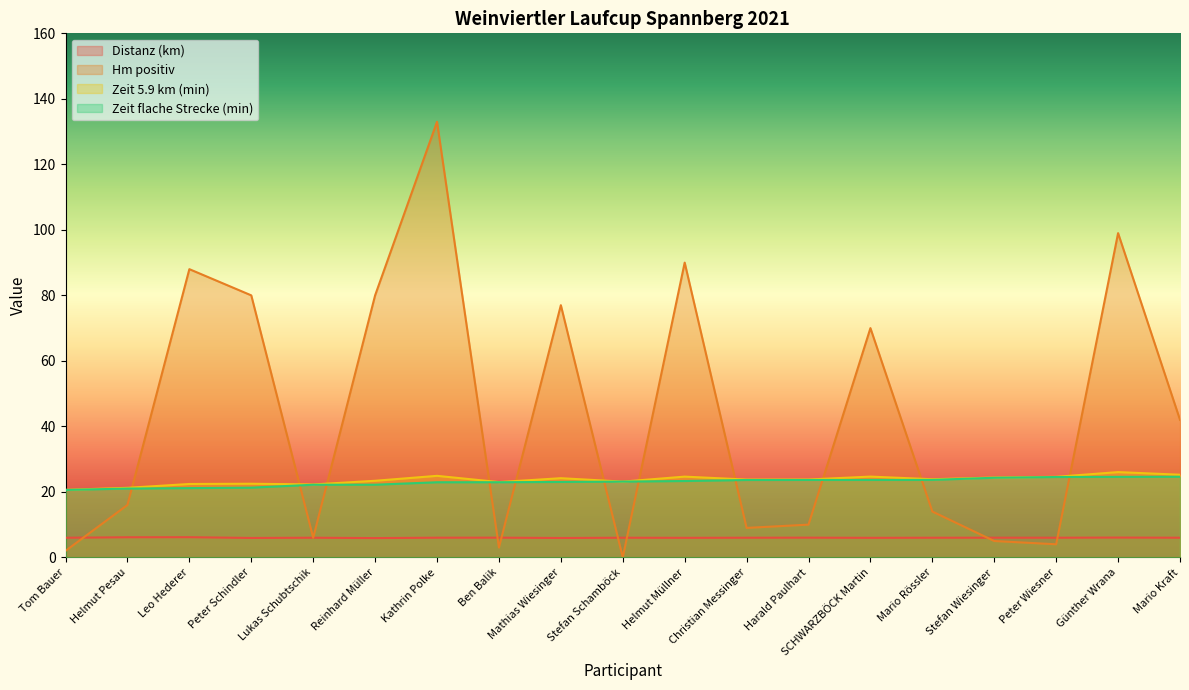

Reading left to right, transcribe all the data shown in this chart.

Distanz (km): Tom Bauer=6.0	Helmut Pesau=6.1	Leo Hederer=6.2	Peter Schindler=5.9	Lukas Schubtschik=6.0	Reinhard Müller=5.9	Kathrin Polke=6.0	Ben Balik=6.0	Mathias Wiesinger=5.9	Stefan Schamböck=6.0	Helmut Müllner=6.0	Christian Messinger=6.0	Harald Paulhart=6.0	SCHWARZBÖCK Martin=6.0	Mario Rössler=6.0	Stefan Wiesinger=6.0	Peter Wiesner=6.0	Günther Wrana=6.0	Mario Kraft=6.0
Hm positiv: Tom Bauer=2.0	Helmut Pesau=16.0	Leo Hederer=88.0	Peter Schindler=80.0	Lukas Schubtschik=6.0	Reinhard Müller=80.0	Kathrin Polke=133.0	Ben Balik=3.0	Mathias Wiesinger=77.0	Stefan Schamböck=0.0	Helmut Müllner=90.0	Christian Messinger=9.0	Harald Paulhart=10.0	SCHWARZBÖCK Martin=70.0	Mario Rössler=14.0	Stefan Wiesinger=5.0	Peter Wiesner=4.0	Günther Wrana=99.0	Mario Kraft=42.0
Zeit 5.9 km (min): Tom Bauer=20.6	Helmut Pesau=21.2	Leo Hederer=22.4	Peter Schindler=22.5	Lukas Schubtschik=22.3	Reinhard Müller=23.4	Kathrin Polke=24.9	Ben Balik=23.0	Mathias Wiesinger=24.2	Stefan Schamböck=23.1	Helmut Müllner=24.7	Christian Messinger=23.8	Harald Paulhart=23.8	SCHWARZBÖCK Martin=24.7	Mario Rössler=23.9	Stefan Wiesinger=24.4	Peter Wiesner=24.6	Günther Wrana=26.0	Mario Kraft=25.2
Zeit flache Strecke (min): Tom Bauer=20.6	Helmut Pesau=21.0	Leo Hederer=21.1	Peter Schindler=21.3	Lukas Schubtschik=22.2	Reinhard Müller=22.2	Kathrin Polke=22.9	Ben Balik=22.9	Mathias Wiesinger=23.0	Stefan Schamböck=23.1	Helmut Müllner=23.3	Christian Messinger=23.6	Harald Paulhart=23.6	SCHWARZBÖCK Martin=23.6	Mario Rössler=23.7	Stefan Wiesinger=24.3	Peter Wiesner=24.5	Günther Wrana=24.6	Mario Kraft=24.6